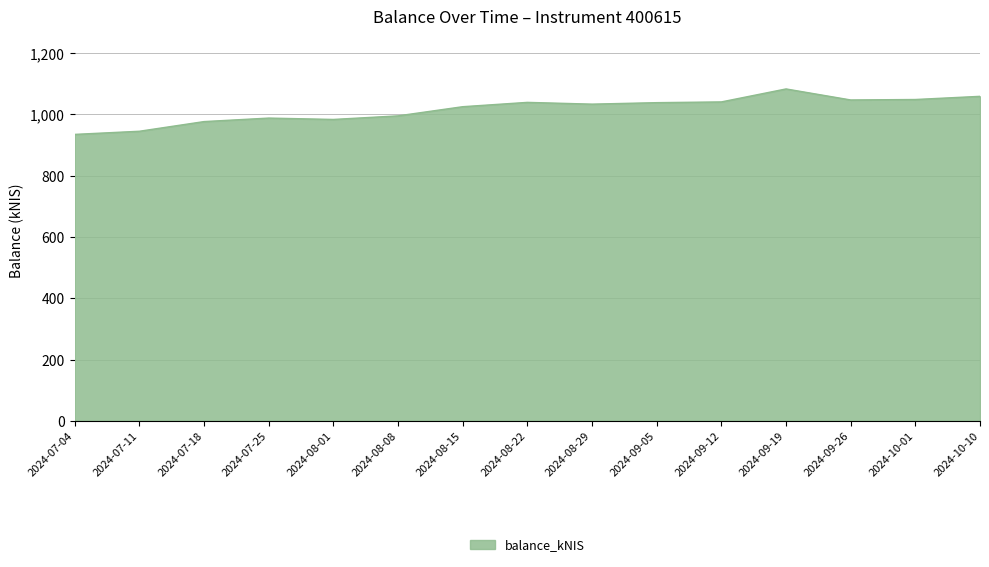

What is the difference between the maximum and minimum values?

148.3